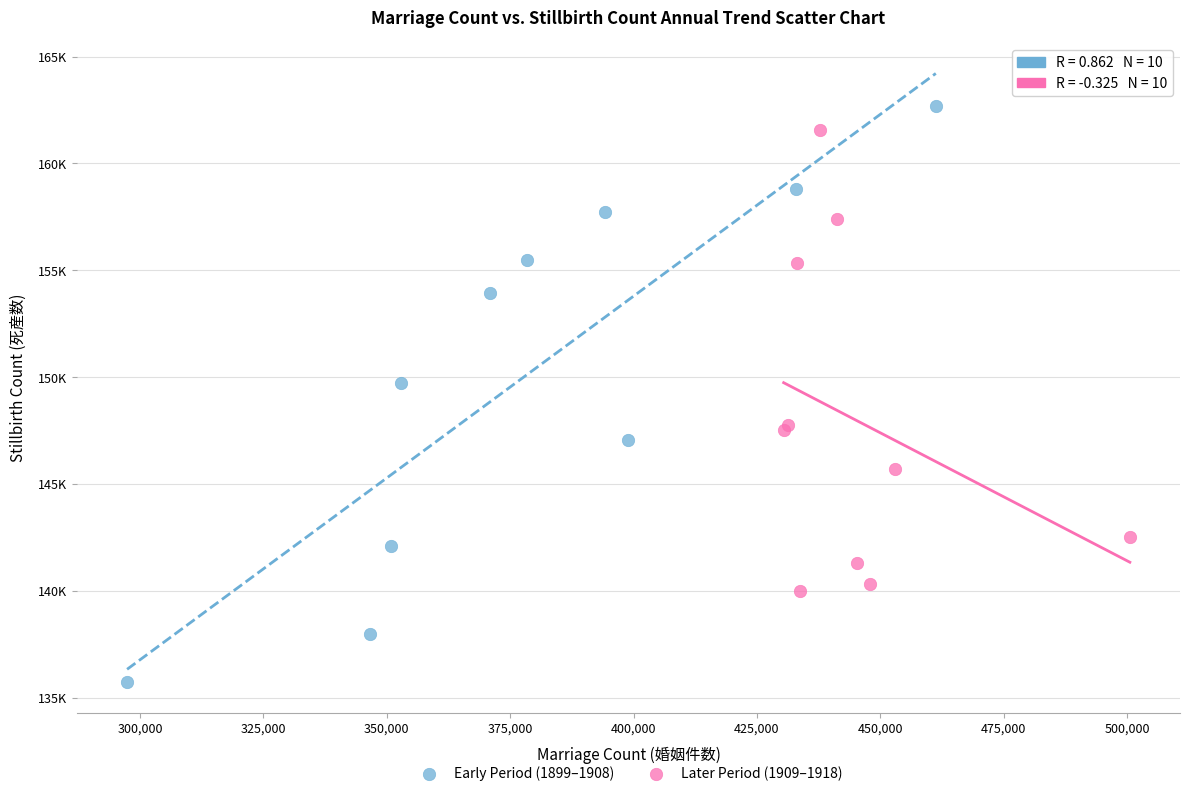

Which series reaches the maximum Y coordinate?

Early Period (1899–1908)